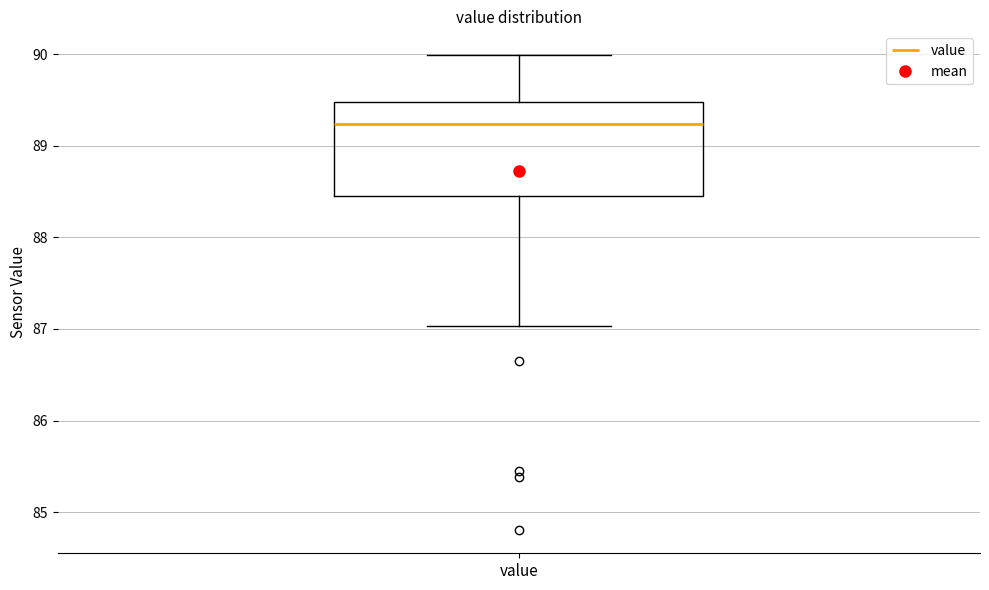

Where does the median line of the box for value sit on the y-axis? The values are not printed on the chart, so give them approximately, as read against the axis.

89.2